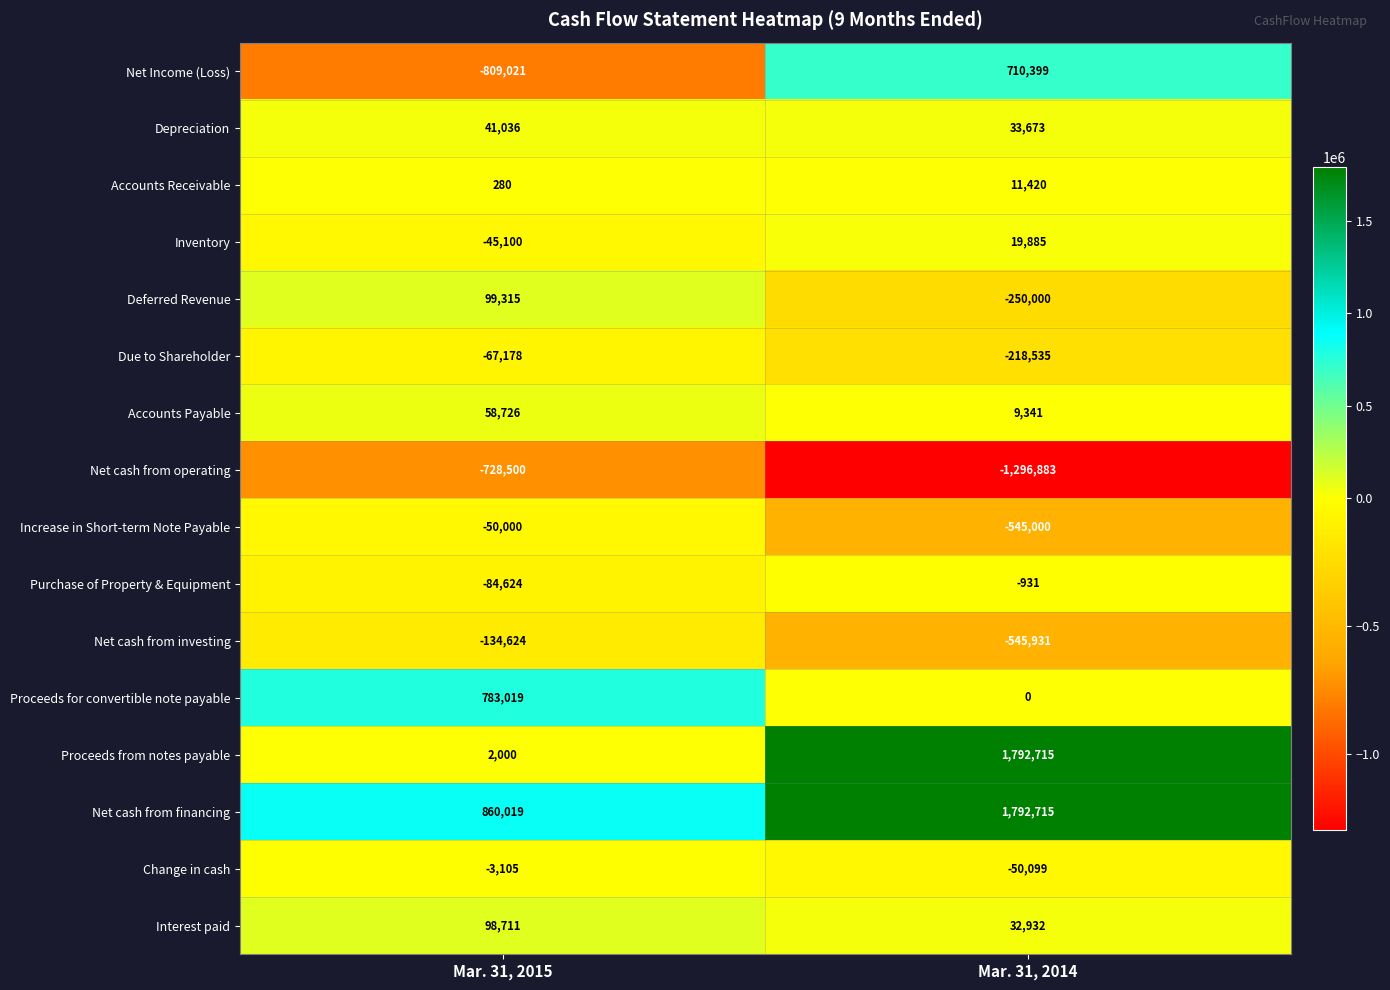

Which category has the lowest value across all series?

Mar. 31, 2014